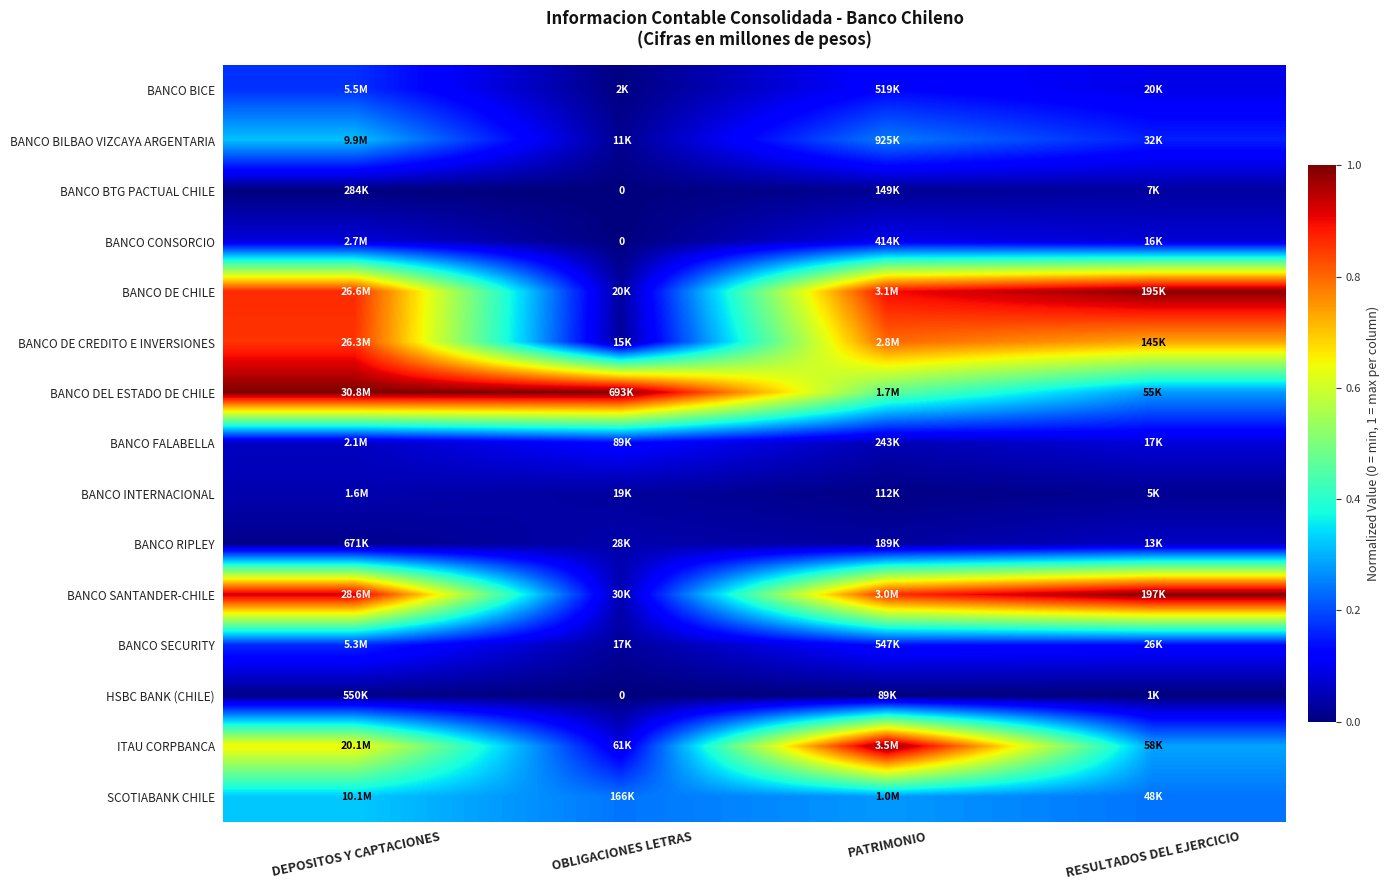

Is it true that SCOTIABANK CHILE equals 0.3 at PATRIMONIO?

True